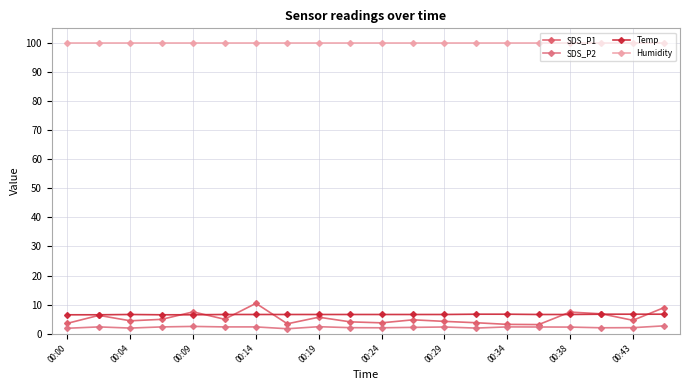

How many categories are shown in the chart?

20